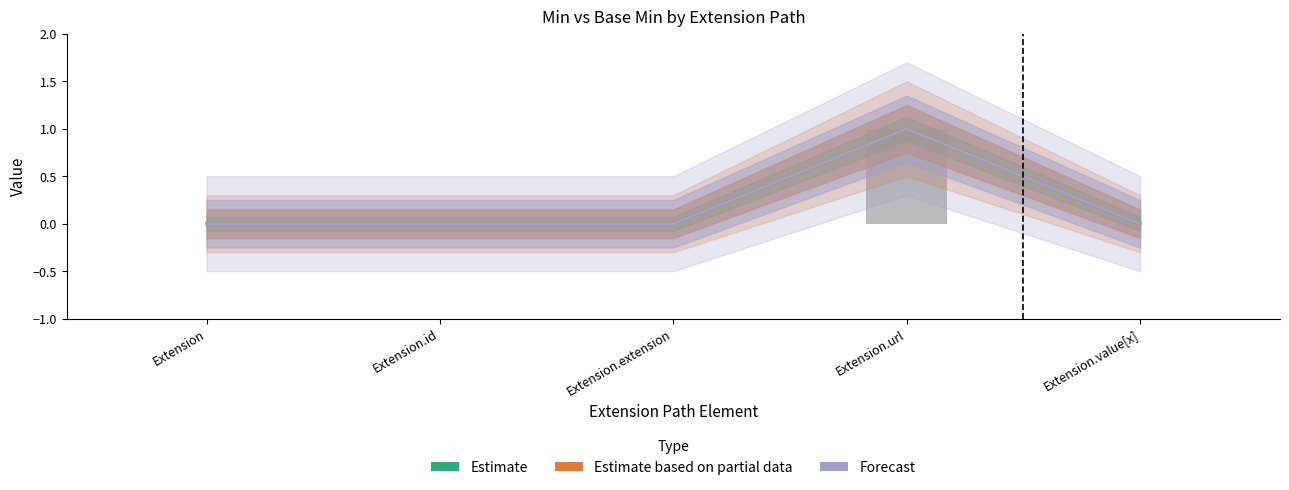

Where is Estimate based on partial data nearest to the value 0?

Extension